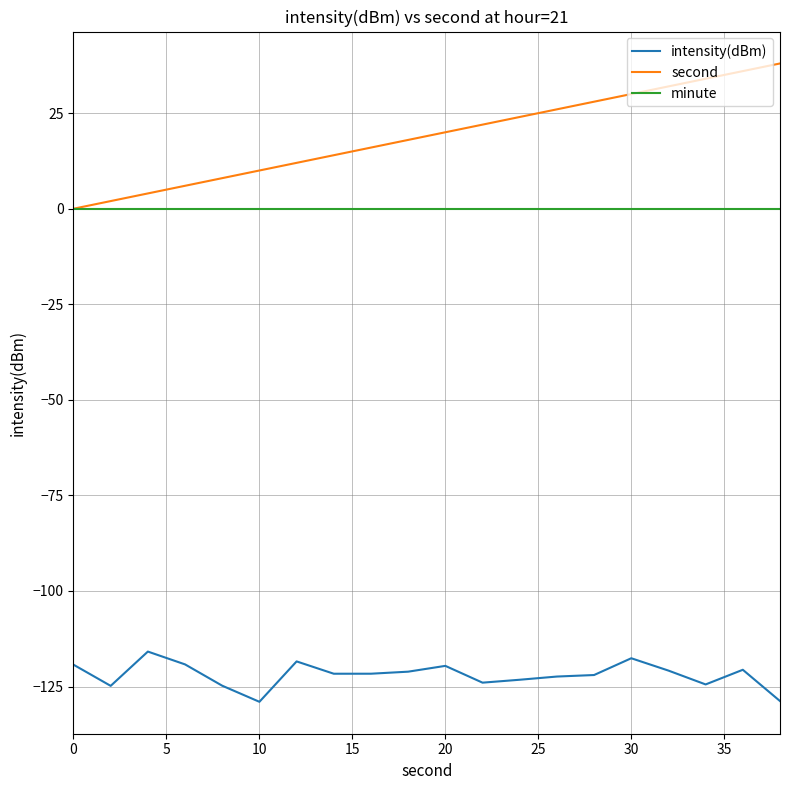

Rank the series by their maximum value, from highest to lowest.

second, minute, intensity(dBm)